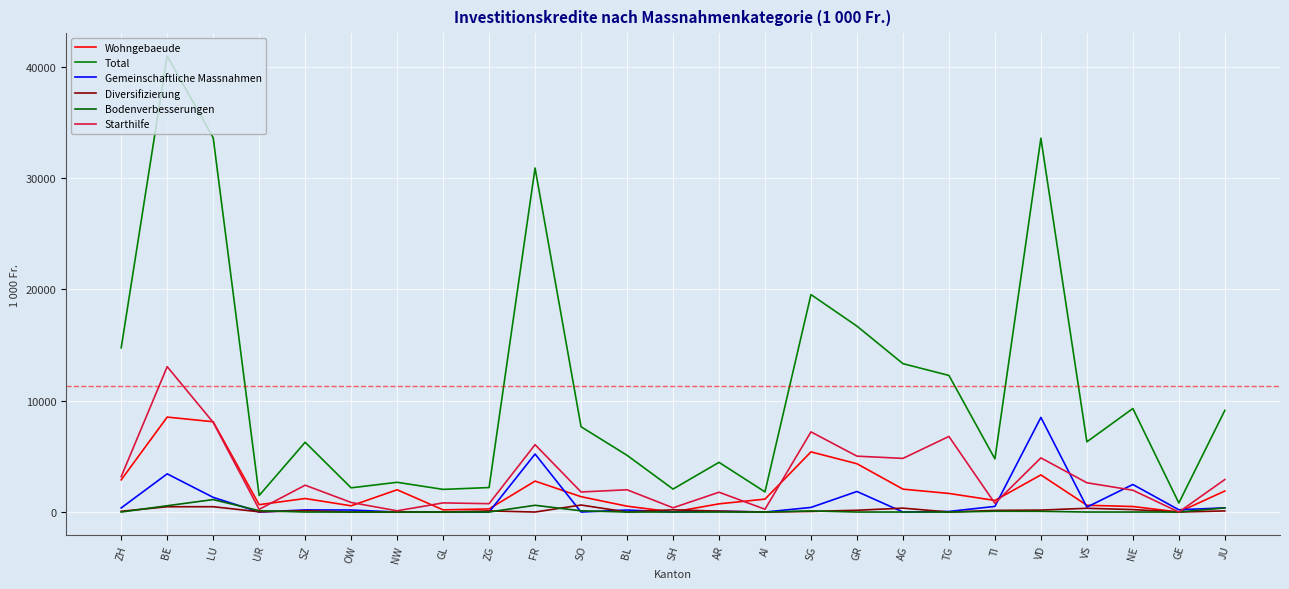

How many lines are shown in the chart?

6